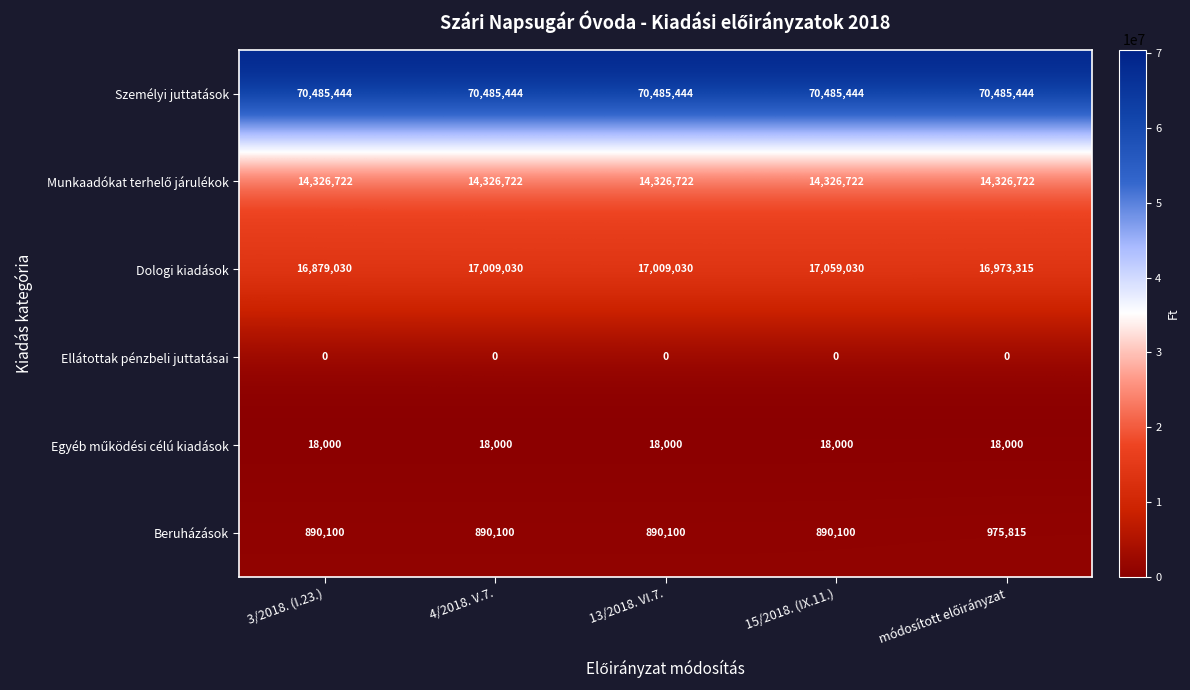

What value does the Beruházások series have at 3/2018. (I.23.), to the nearest 50?

890100